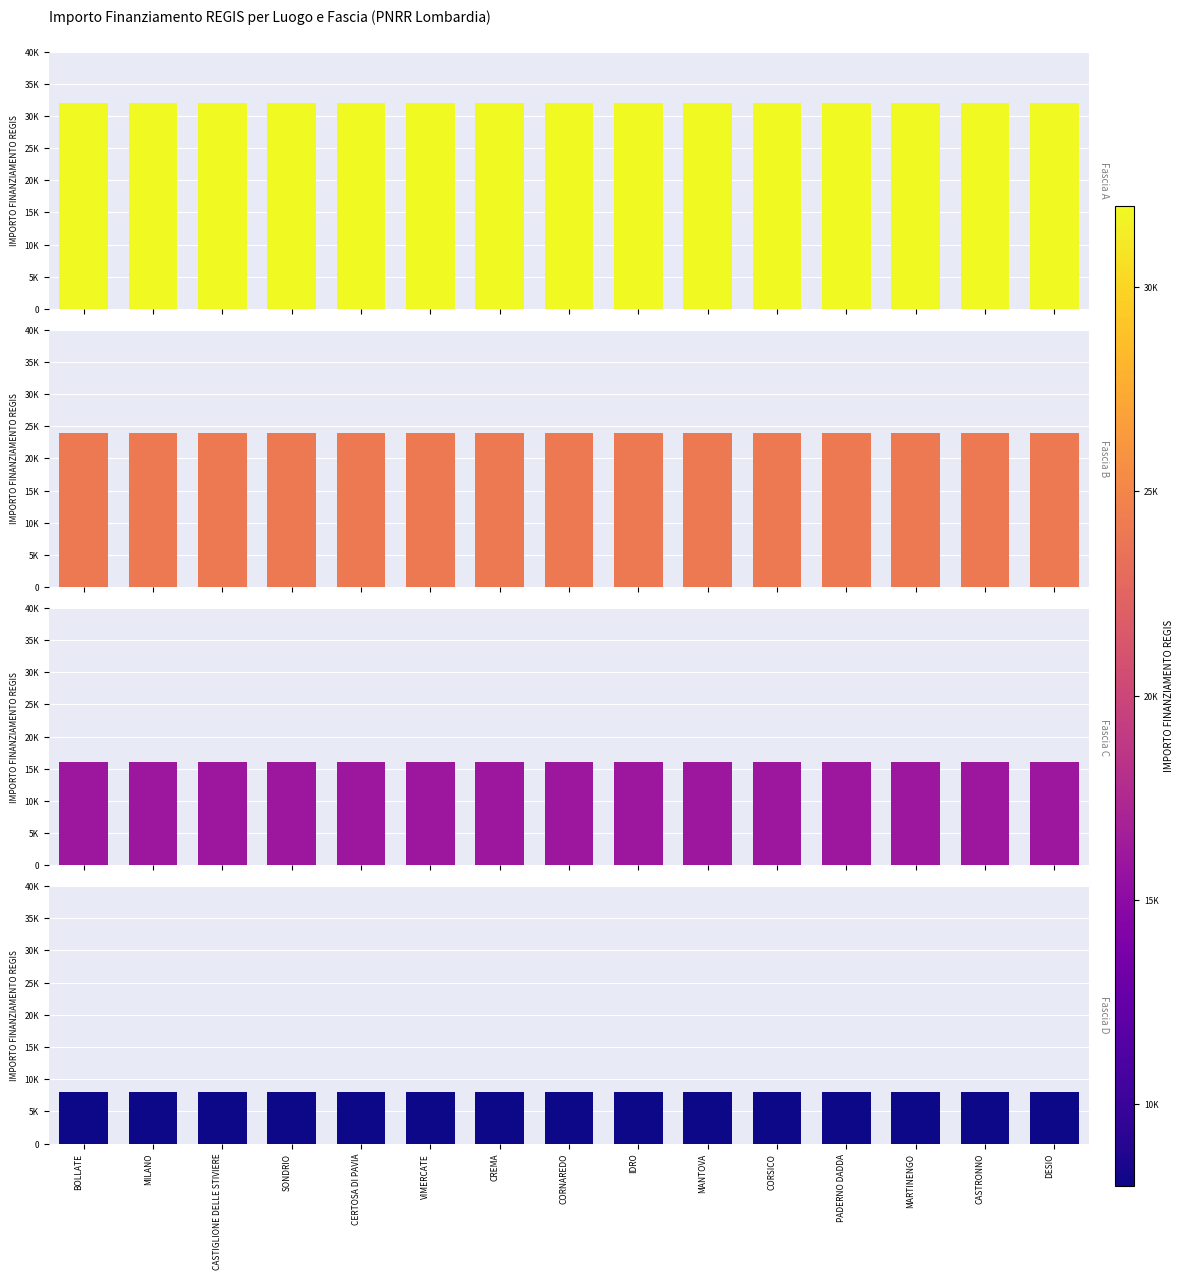

Reading right to left, what are all the values shown in this chart?

Fascia A: DESIO=32000	CASTRONNO=32000	MARTINENGO=32000	PADERNO DADDA=32000	CORSICO=32000	MANTOVA=32000	IDRO=32000	CORNAREDO=32000	CREMA=32000	VIMERCATE=32000	CERTOSA DI PAVIA=32000	SONDRIO=32000	CASTIGLIONE DELLE STIVIERE=32000	MILANO=32000	BOLLATE=32000
Fascia B: DESIO=24000	CASTRONNO=24000	MARTINENGO=24000	PADERNO DADDA=24000	CORSICO=24000	MANTOVA=24000	IDRO=24000	CORNAREDO=24000	CREMA=24000	VIMERCATE=24000	CERTOSA DI PAVIA=24000	SONDRIO=24000	CASTIGLIONE DELLE STIVIERE=24000	MILANO=24000	BOLLATE=24000
Fascia C: DESIO=16000	CASTRONNO=16000	MARTINENGO=16000	PADERNO DADDA=16000	CORSICO=16000	MANTOVA=16000	IDRO=16000	CORNAREDO=16000	CREMA=16000	VIMERCATE=16000	CERTOSA DI PAVIA=16000	SONDRIO=16000	CASTIGLIONE DELLE STIVIERE=16000	MILANO=16000	BOLLATE=16000
Fascia D: DESIO=8000	CASTRONNO=8000	MARTINENGO=8000	PADERNO DADDA=8000	CORSICO=8000	MANTOVA=8000	IDRO=8000	CORNAREDO=8000	CREMA=8000	VIMERCATE=8000	CERTOSA DI PAVIA=8000	SONDRIO=8000	CASTIGLIONE DELLE STIVIERE=8000	MILANO=8000	BOLLATE=8000